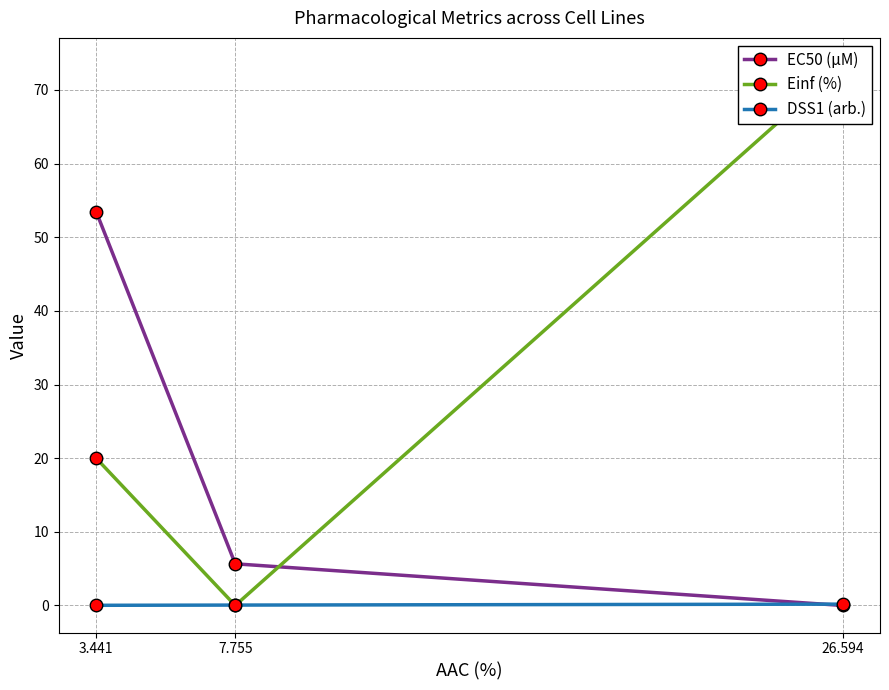

At 7.755, list the series in order from largest to smallest.

EC50 (µM), DSS1 (arb.), Einf (%)